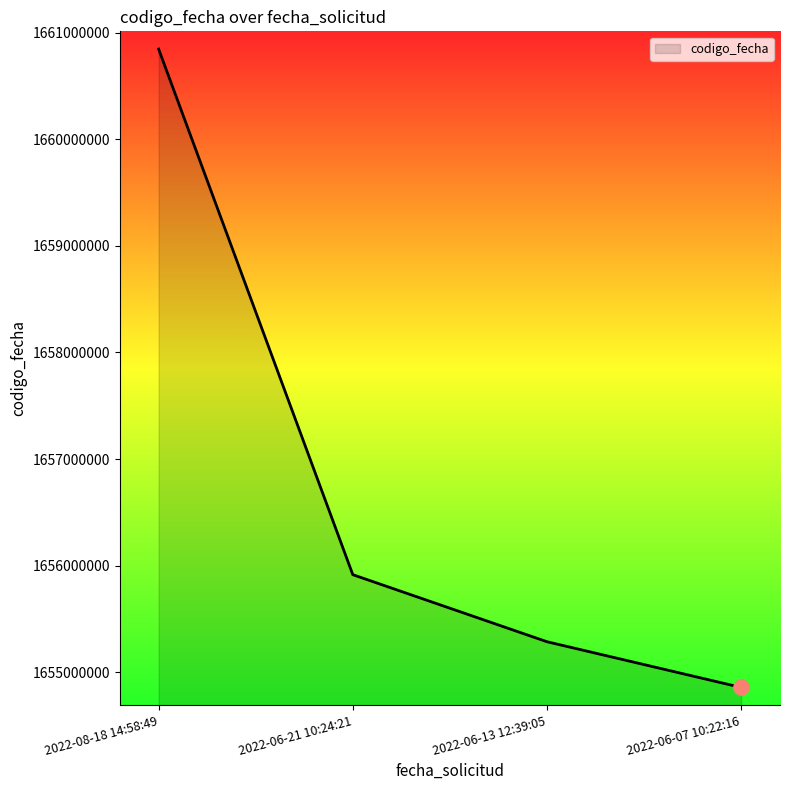

Approximately how many times larger is the value at 2022-06-21 10:24:21 compared to 2022-06-13 12:39:05?

1.0